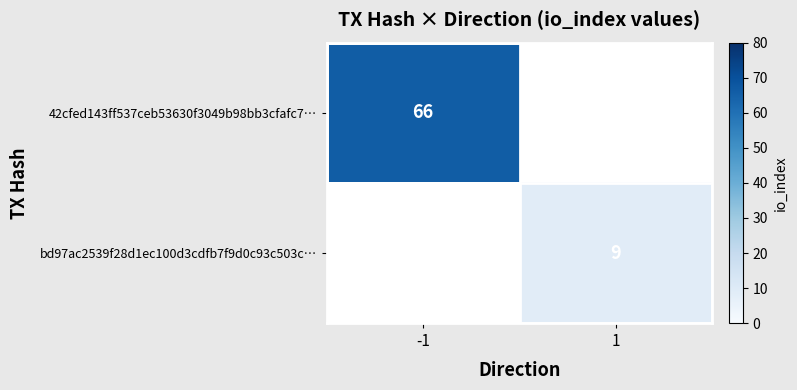

True or false: 42cfed143ff537ceb53630f3049b98bb3cfafc7… has a value of 36.4 at -1.

False